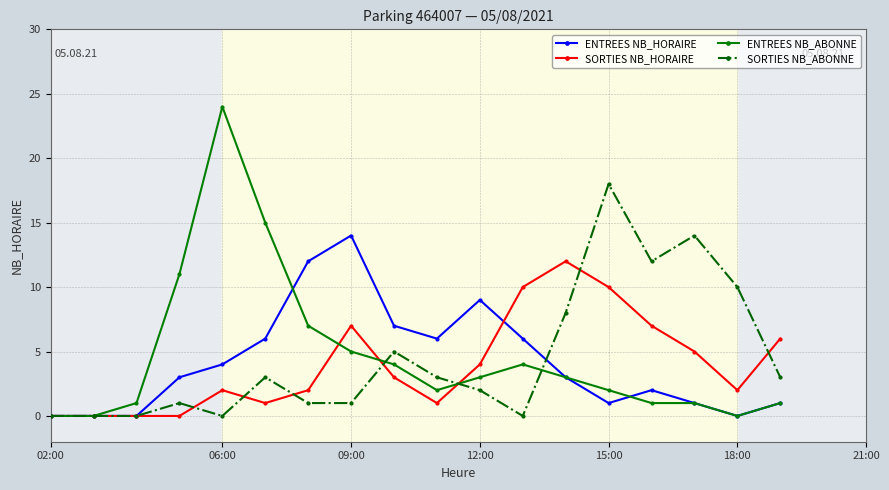

What are all the series names shown in the legend?

ENTREES NB_HORAIRE, SORTIES NB_HORAIRE, ENTREES NB_ABONNE, SORTIES NB_ABONNE